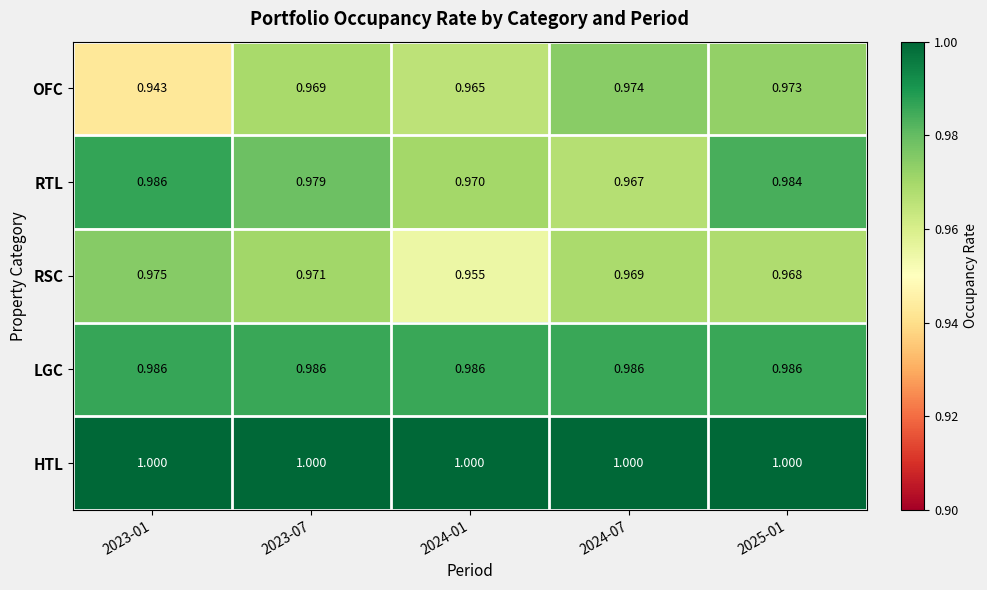

What is the spread (max minus min) of values at 2023-01?

0.1